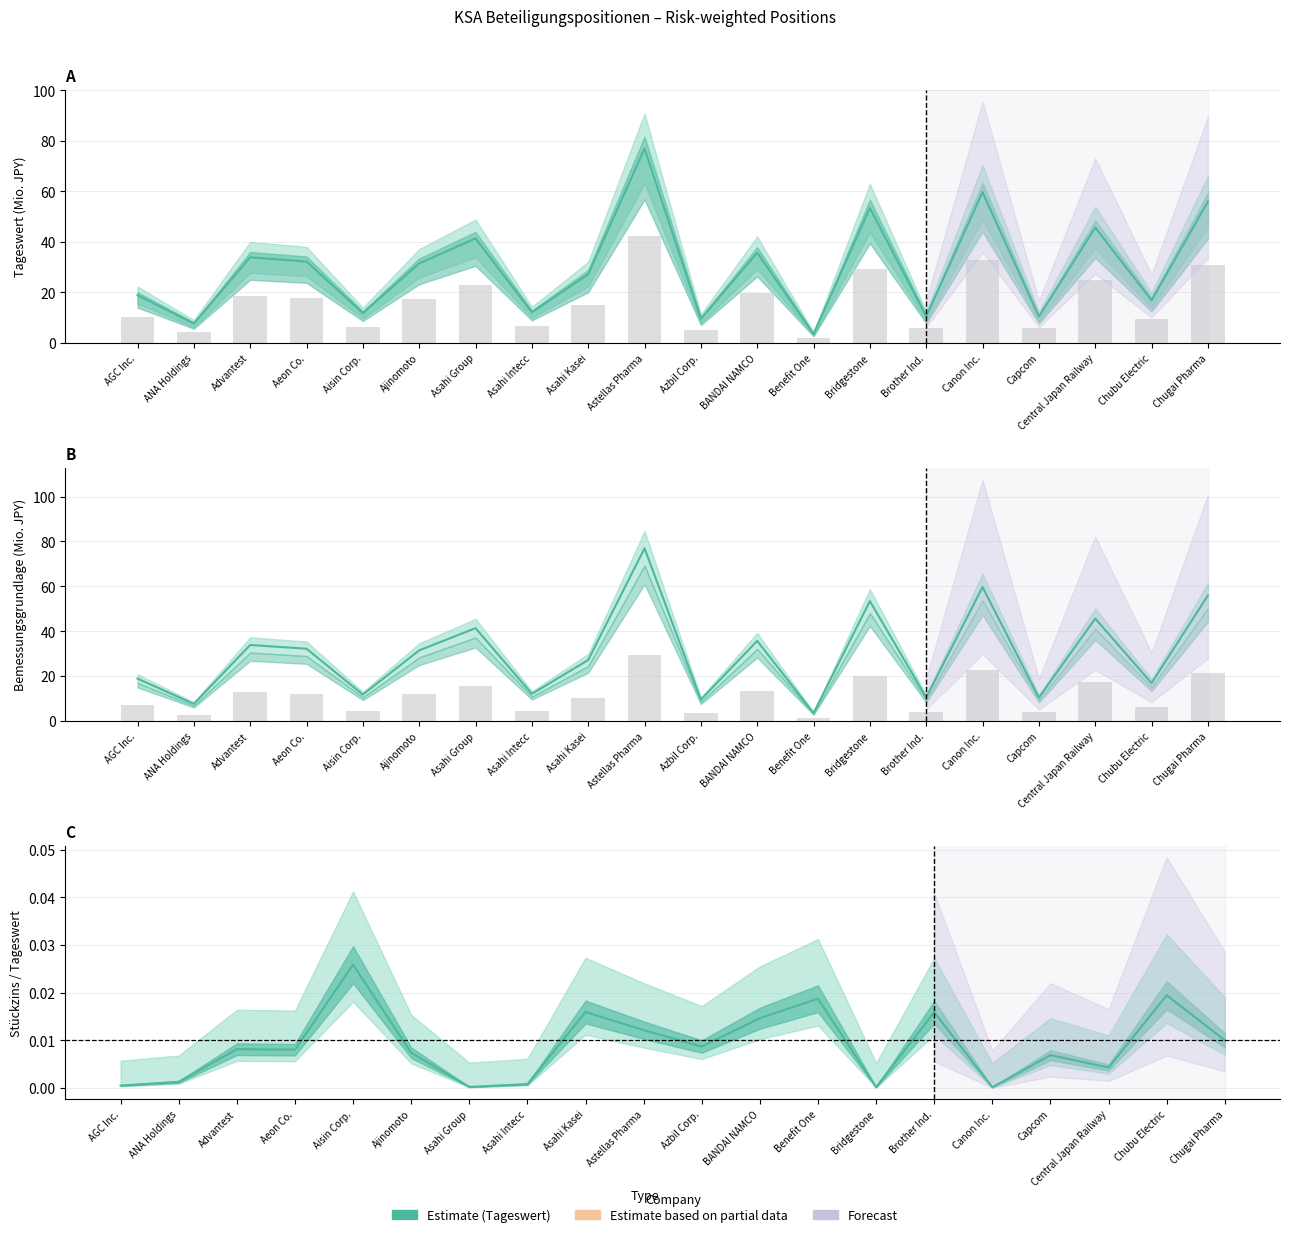

Reading right to left, extract all data points from this chart.

Tageswert (mean): Chugai Pharma=56.0	Chubu Electric=16.9	Central Japan Railway=45.7	Capcom=10.5	Canon Inc.=59.7	Brother Ind.=10.6	Bridgestone=53.4	Benefit One=3.6	BANDAI NAMCO=35.7	Azbil Corp.=9.6	Astellas Pharma=77.0	Asahi Kasei=27.2	Asahi Intecc=12.1	Asahi Group=41.4	Ajinomoto=31.5	Aisin Corp.=11.8	Aeon Co.=32.2	Advantest=33.9	ANA Holdings=7.7	AGC Inc.=18.9
Stückzins (bar): Chugai Pharma=30.8	Chubu Electric=9.3	Central Japan Railway=25.1	Capcom=5.8	Canon Inc.=32.8	Brother Ind.=5.8	Bridgestone=29.4	Benefit One=2.0	BANDAI NAMCO=19.7	Azbil Corp.=5.3	Astellas Pharma=42.3	Asahi Kasei=15.0	Asahi Intecc=6.7	Asahi Group=22.8	Ajinomoto=17.3	Aisin Corp.=6.5	Aeon Co.=17.7	Advantest=18.7	ANA Holdings=4.2	AGC Inc.=10.4
Bemessungsgrundlage (mean): Chugai Pharma=56.0	Chubu Electric=16.9	Central Japan Railway=45.7	Capcom=10.5	Canon Inc.=59.7	Brother Ind.=10.6	Bridgestone=53.4	Benefit One=3.6	BANDAI NAMCO=35.7	Azbil Corp.=9.6	Astellas Pharma=77.0	Asahi Kasei=27.2	Asahi Intecc=12.1	Asahi Group=41.4	Ajinomoto=31.5	Aisin Corp.=11.8	Aeon Co.=32.2	Advantest=33.9	ANA Holdings=7.7	AGC Inc.=18.9
Nominale (bar): Chugai Pharma=21.3	Chubu Electric=6.4	Central Japan Railway=17.4	Capcom=4.0	Canon Inc.=22.7	Brother Ind.=4.0	Bridgestone=20.3	Benefit One=1.4	BANDAI NAMCO=13.6	Azbil Corp.=3.6	Astellas Pharma=29.2	Asahi Kasei=10.4	Asahi Intecc=4.6	Asahi Group=15.7	Ajinomoto=12.0	Aisin Corp.=4.5	Aeon Co.=12.3	Advantest=12.9	ANA Holdings=2.9	AGC Inc.=7.2
Stückzins/Tageswert ratio: Chugai Pharma=0.0	Chubu Electric=0.0	Central Japan Railway=0.0	Capcom=0.0	Canon Inc.=0.0	Brother Ind.=0.0	Bridgestone=0.0	Benefit One=0.0	BANDAI NAMCO=0.0	Azbil Corp.=0.0	Astellas Pharma=0.0	Asahi Kasei=0.0	Asahi Intecc=0.0	Asahi Group=0.0	Ajinomoto=0.0	Aisin Corp.=0.0	Aeon Co.=0.0	Advantest=0.0	ANA Holdings=0.0	AGC Inc.=0.0